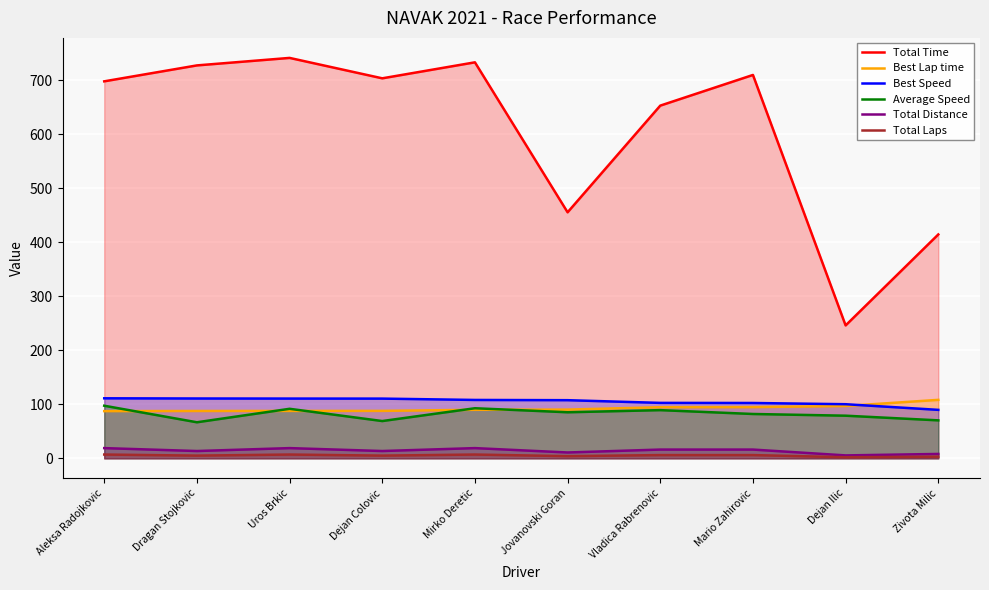

The value of Total Laps at Jovanovski Goran is 0.9. True or false?

False